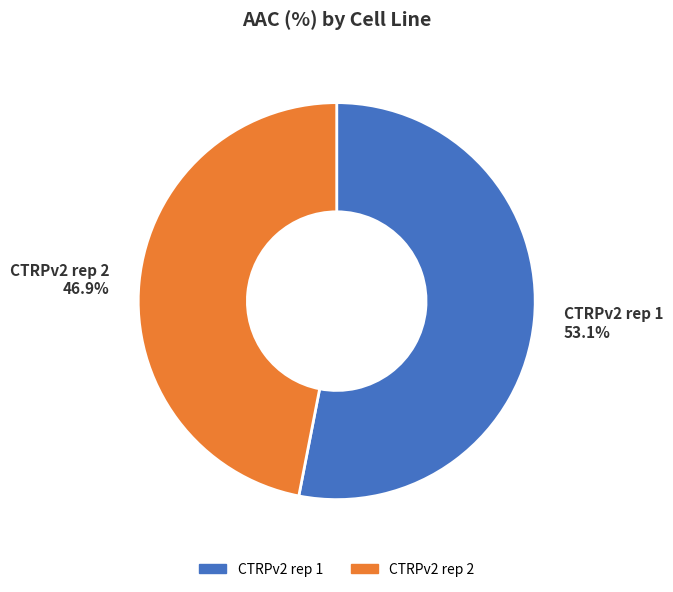

How many segments does this pie chart have?

2